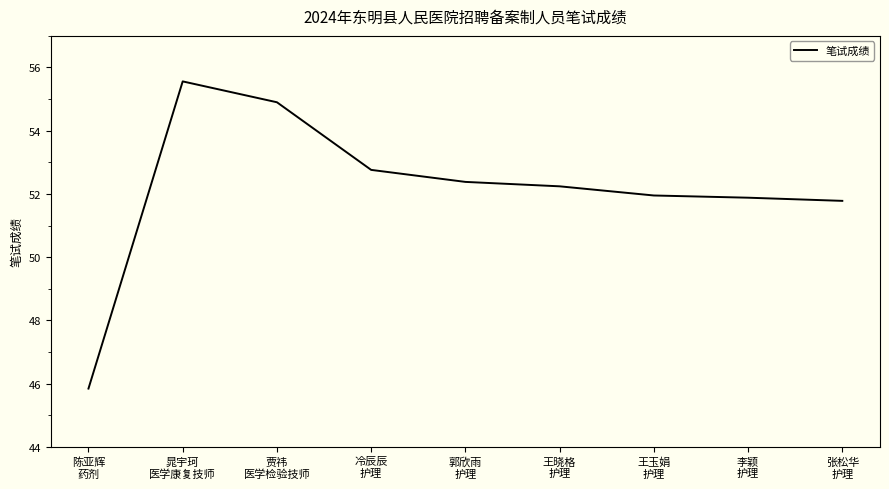

Which label corresponds to the largest value in the chart?

晁宇珂
医学康复技师